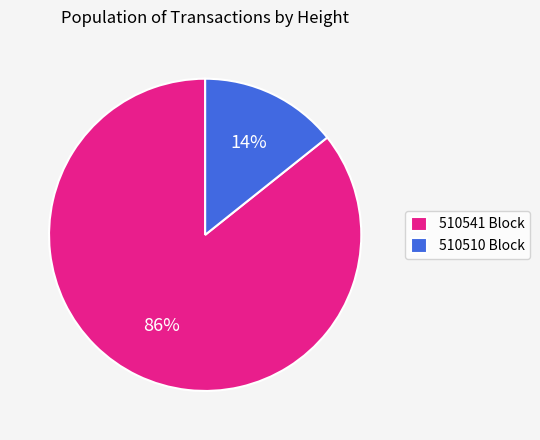

Rank the categories by value from lowest to highest.

510510, 510541